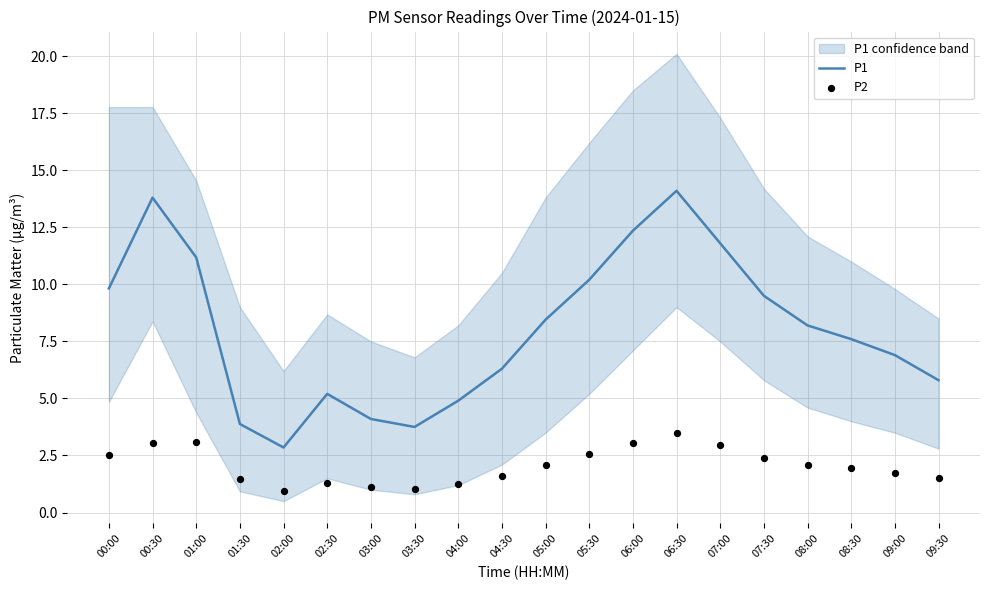

Which series reaches the maximum Y coordinate?

P1